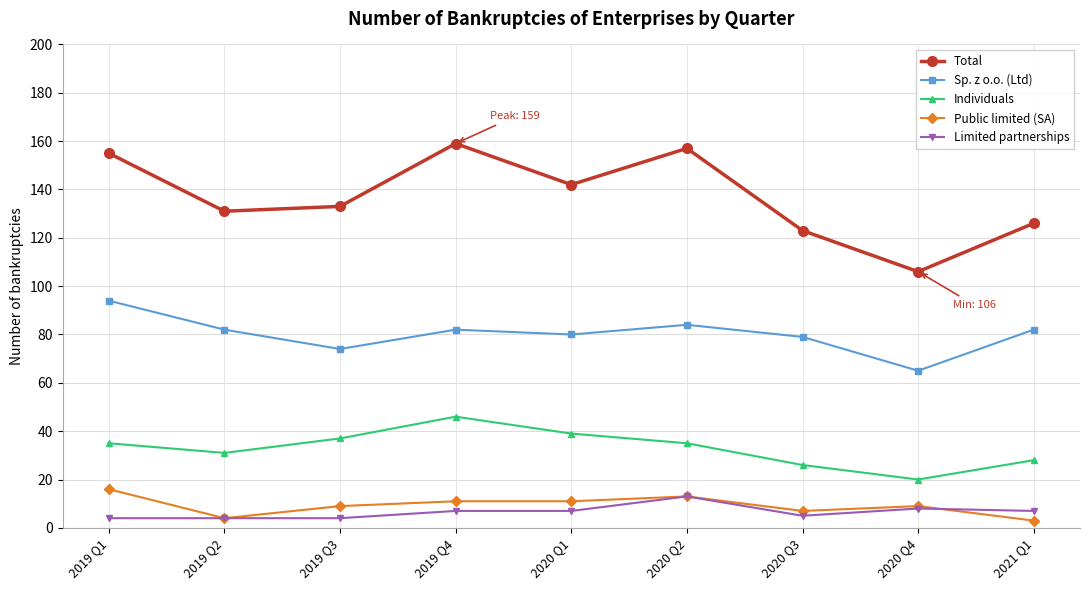

At how many categories does at least one series exceed 156?

2